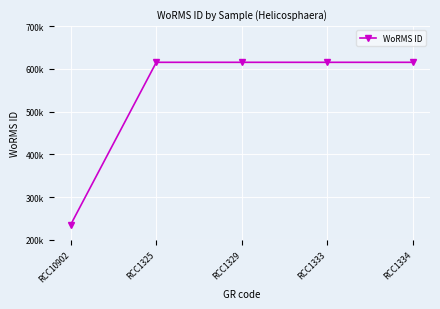

What is the sum of the values at RCC1333 and RCC1334?

1230870